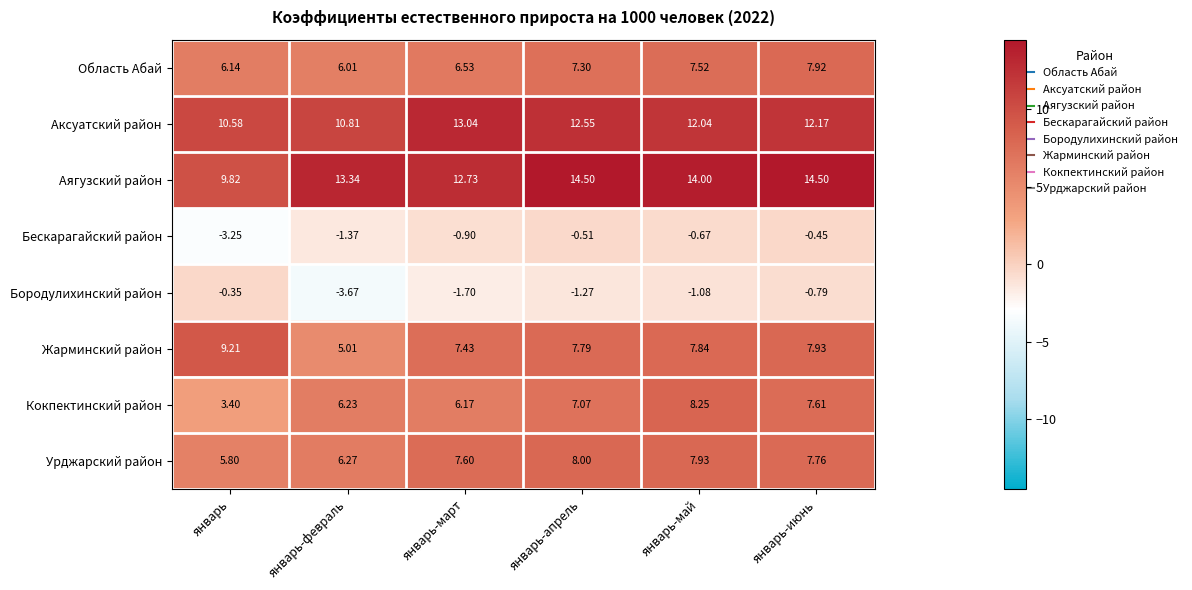

Which label corresponds to the smallest value in the chart?

январь-февраль